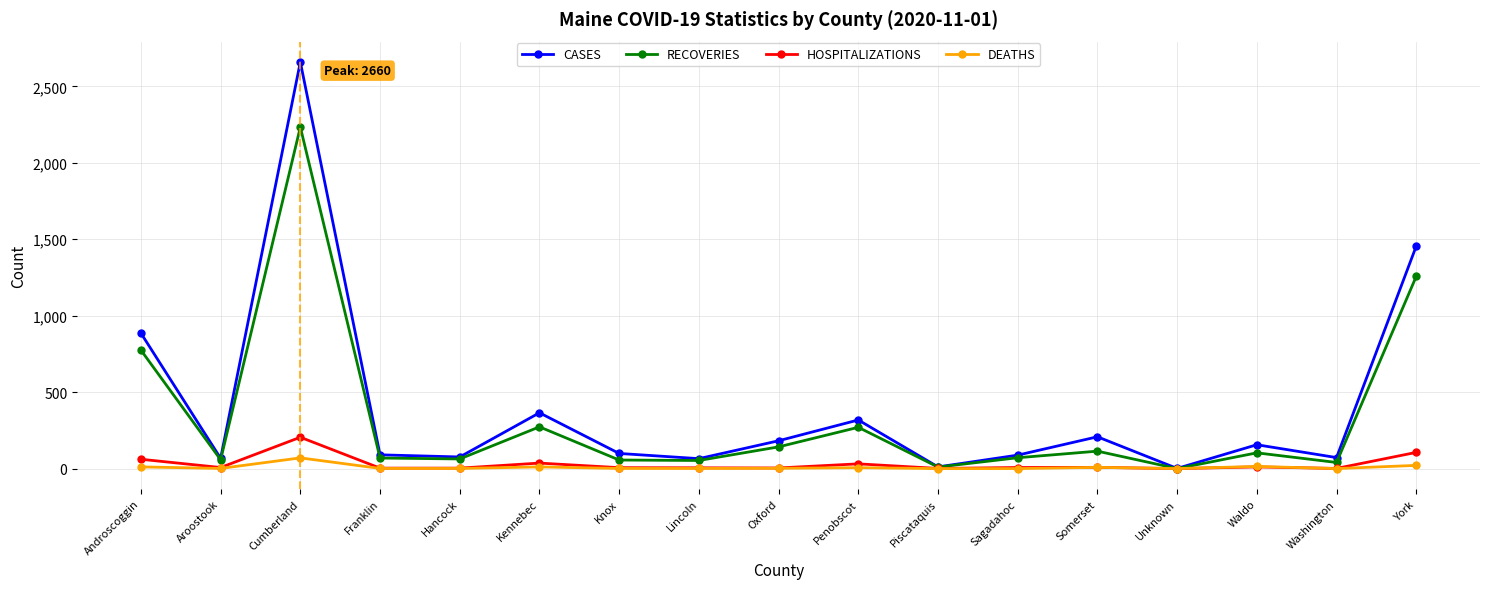

Count the number of data series in this chart.

4